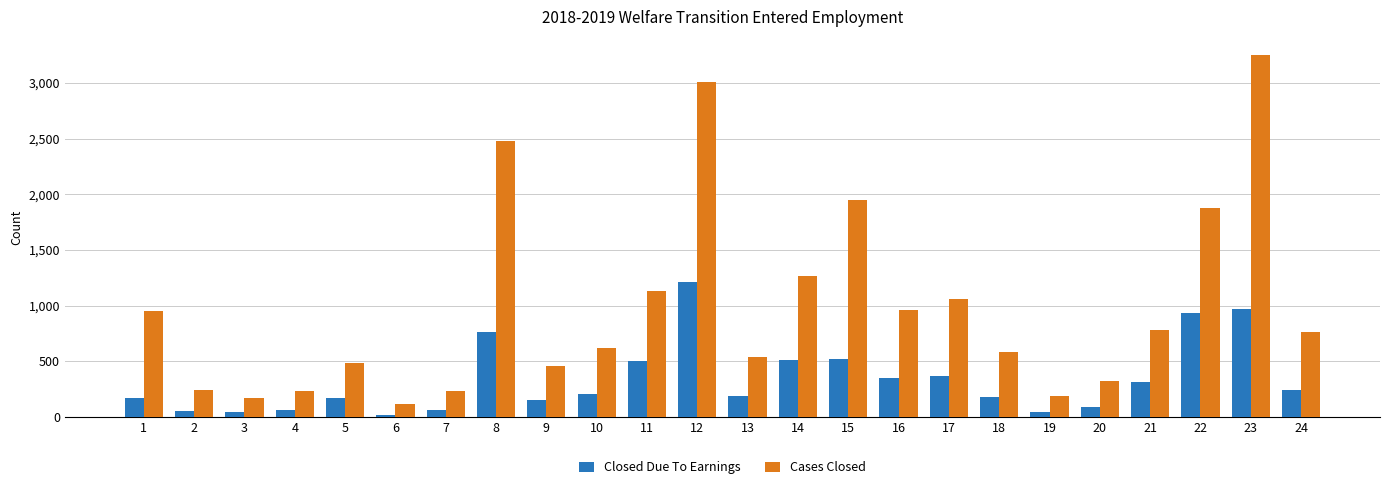

Which series changed the most between 1 and 23?

Cases Closed